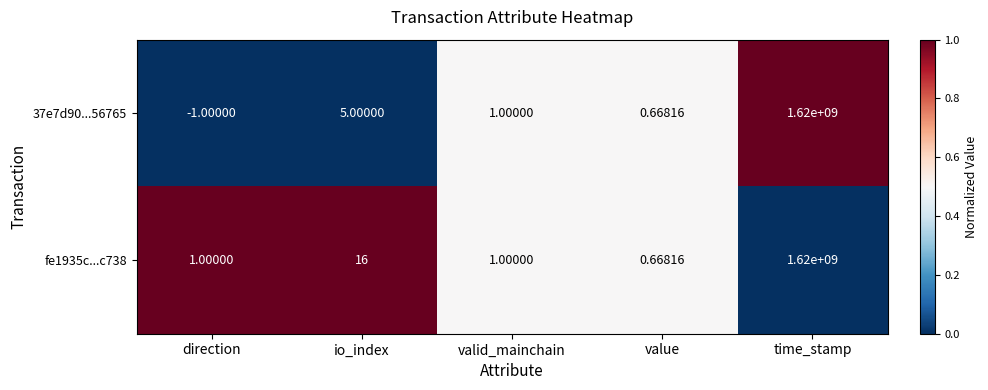

How many series are shown in this chart?

2